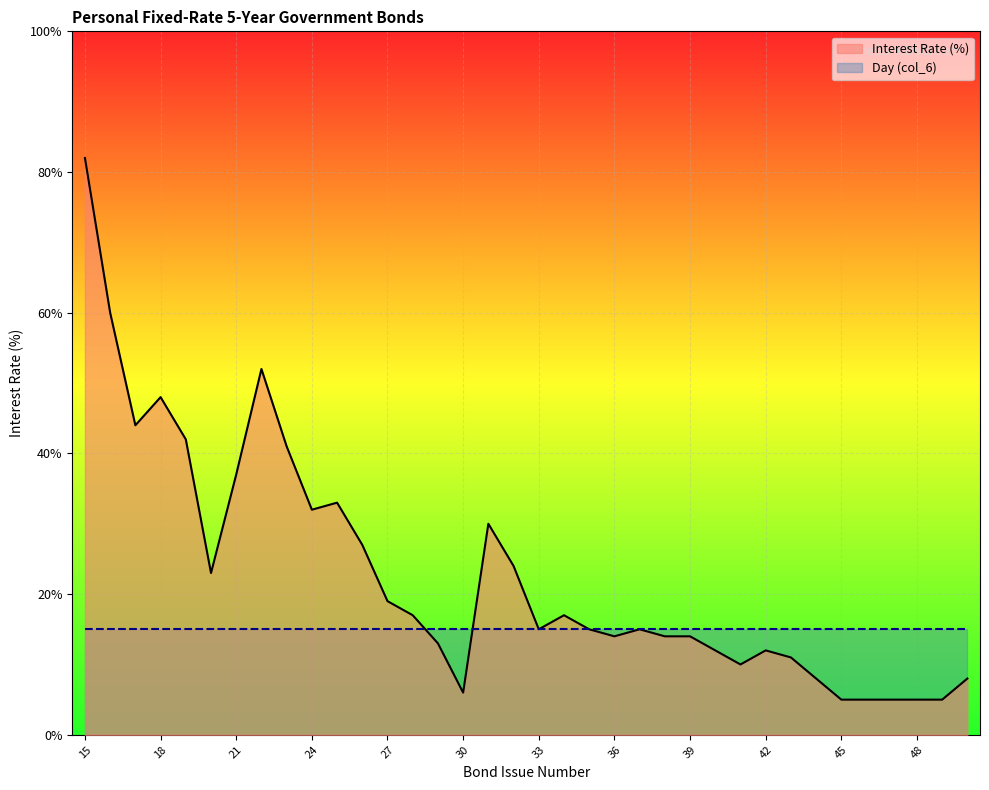

Reading right to left, list all the values displayed in this chart.

0.1	0.1	0.1	0.1	0.1	0.1	0.1	0.1	0.1	0.1	0.1	0.1	0.1	0.1	0.1	0.1	0.2	0.1	0.2	0.3	0.1	0.1	0.2	0.2	0.3	0.3	0.3	0.4	0.5	0.4	0.2	0.4	0.5	0.4	0.6	0.8